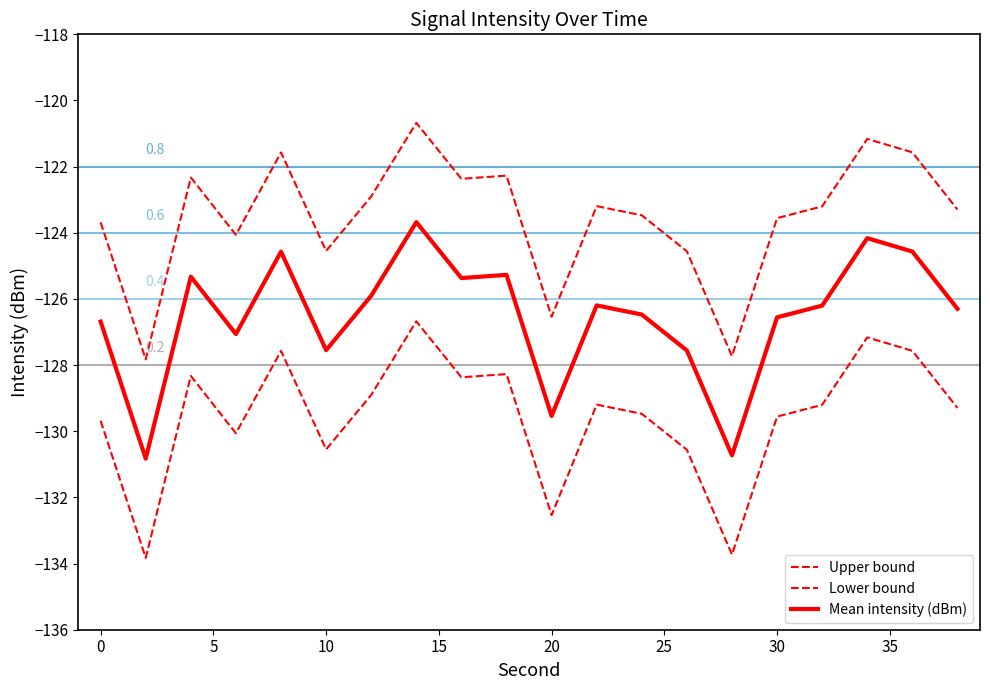

Is this an area chart (filled region under the line)?

No